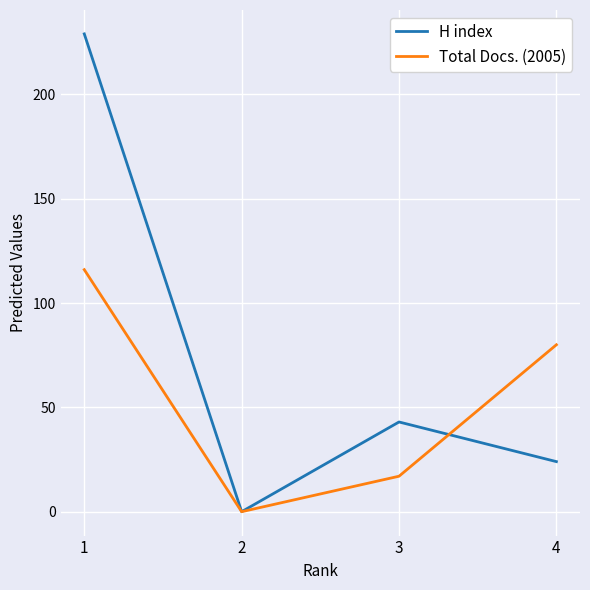

Where is Total Docs. (2005) nearest to the value 58?

4